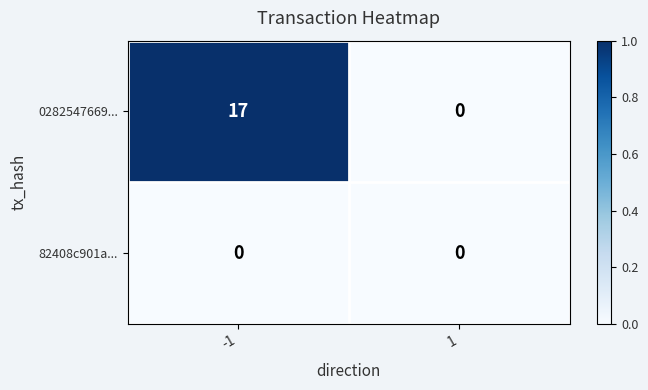

Rank the series by their average value, from lowest to highest.

82408c901a..., 0282547669...